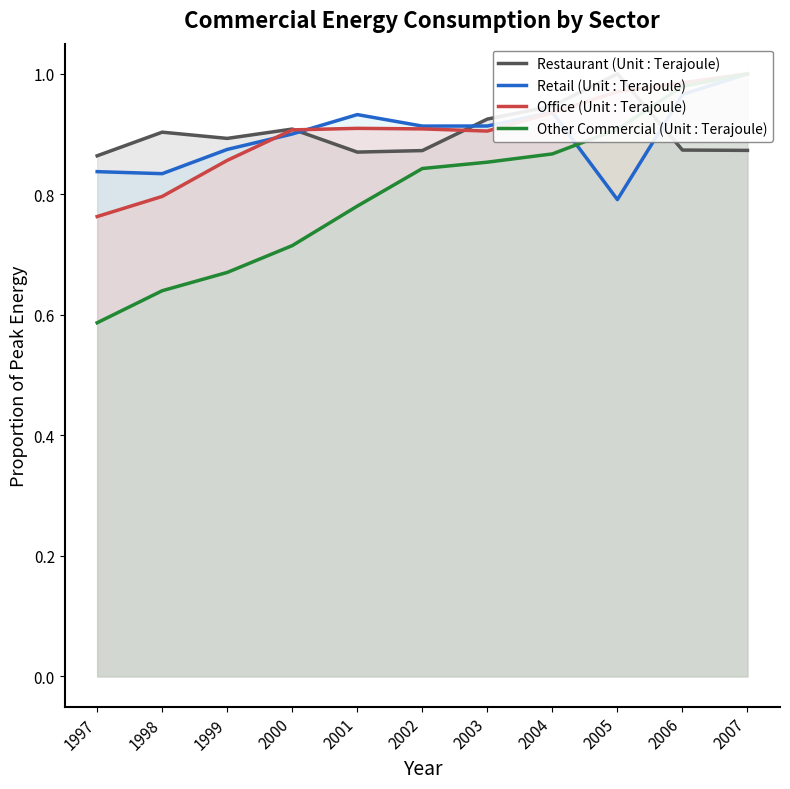

Reading left to right, extract all data points from this chart.

Restaurant (Unit : Terajoule): 1997=0.9	1998=0.9	1999=0.9	2000=0.9	2001=0.9	2002=0.9	2003=0.9	2004=0.9	2005=1.0	2006=0.9	2007=0.9
Retail (Unit : Terajoule): 1997=0.8	1998=0.8	1999=0.9	2000=0.9	2001=0.9	2002=0.9	2003=0.9	2004=0.9	2005=0.8	2006=1.0	2007=1.0
Office (Unit : Terajoule): 1997=0.8	1998=0.8	1999=0.9	2000=0.9	2001=0.9	2002=0.9	2003=0.9	2004=0.9	2005=1.0	2006=1.0	2007=1.0
Other Commercial (Unit : Terajoule): 1997=0.6	1998=0.6	1999=0.7	2000=0.7	2001=0.8	2002=0.8	2003=0.9	2004=0.9	2005=0.9	2006=1.0	2007=1.0